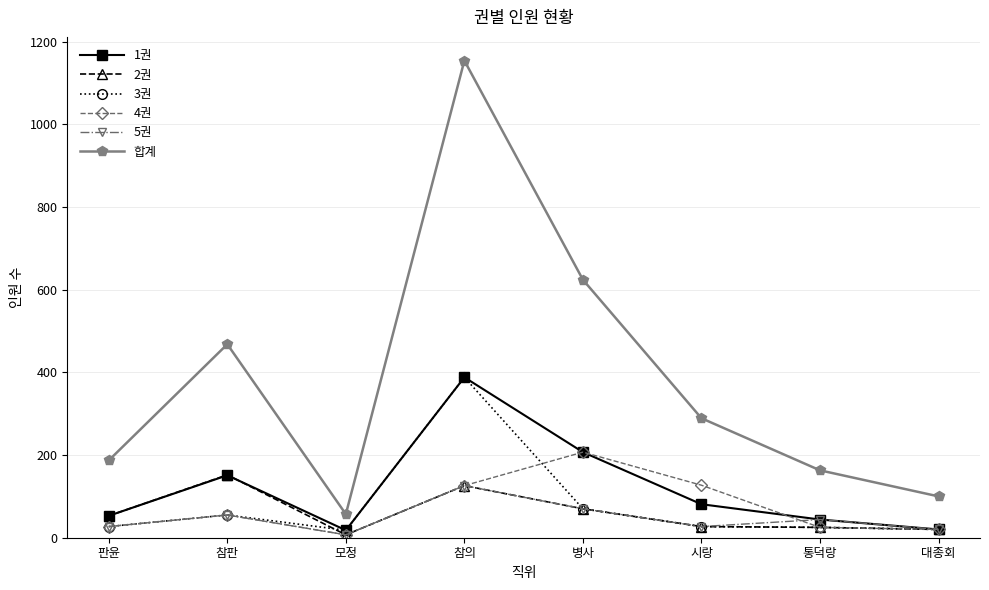

How many distinct data groups are displayed?

6